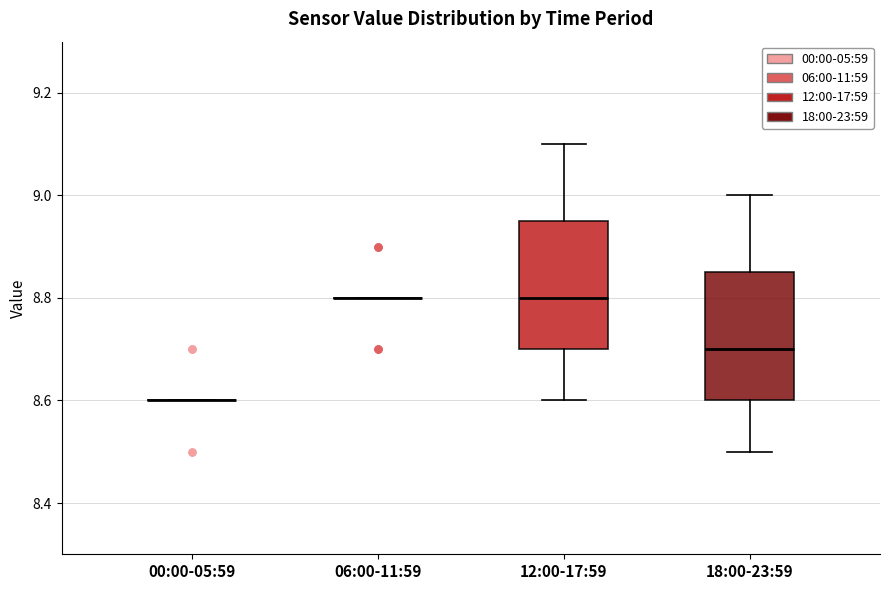

Reading left to right, transcribe this box plot: for each box, give where its median line is, the range the box spans, and where its two whiskers end, as read against the y-axis. The values are not printed on the chart, so give them approximately, as read against the axis.

00:00-05:59: box collapsed to a line at 8.60, whiskers 8.60 to 8.60
06:00-11:59: box collapsed to a line at 8.80, whiskers 8.80 to 8.80
12:00-17:59: median 8.80, box 8.70 to 8.96, whiskers 8.60 to 9.10
18:00-23:59: median 8.70, box 8.60 to 8.86, whiskers 8.50 to 9.00